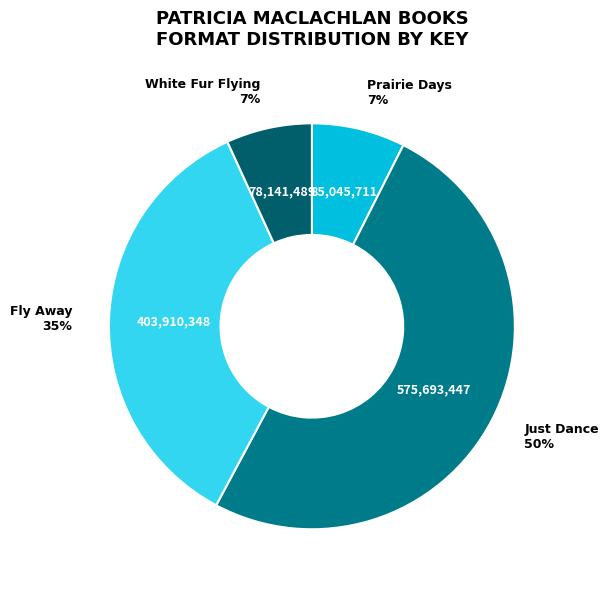

Combined, do Just Dance and Prairie Days account for over 50%?

Yes